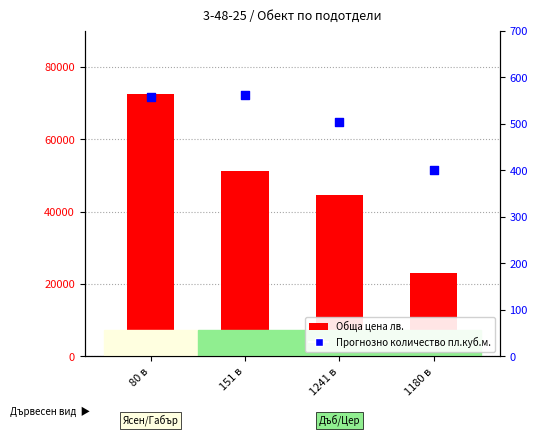

At which category is the sum across all series the highest?

80 в